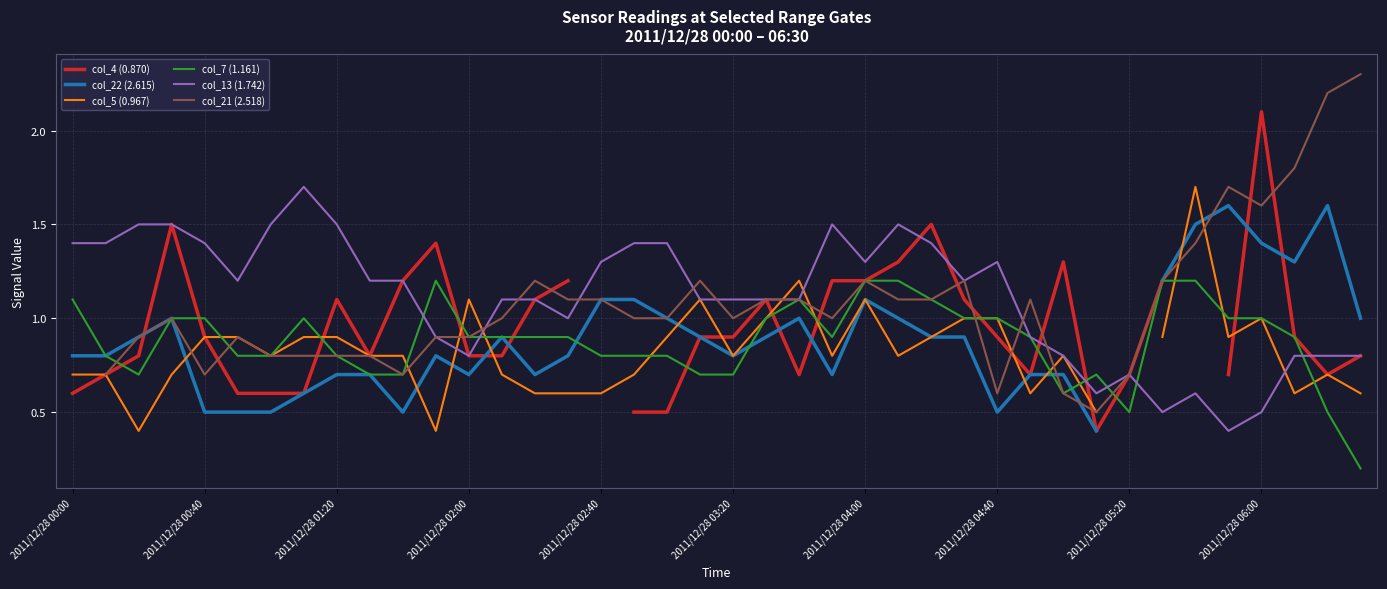

What is the maximum value for col_13 (1.742)?

1.7